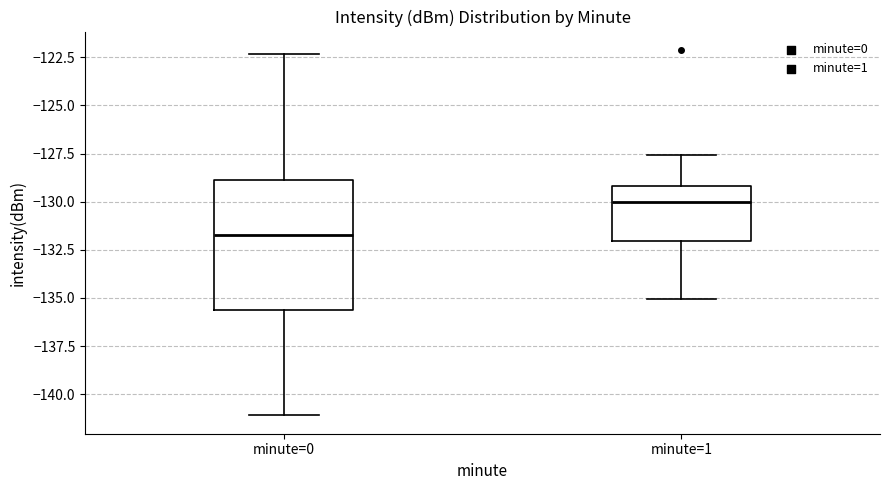

Where is the upper edge of the box for minute=1 on the y-axis? The values are not printed on the chart, so give them approximately, as read against the axis.

-129.0